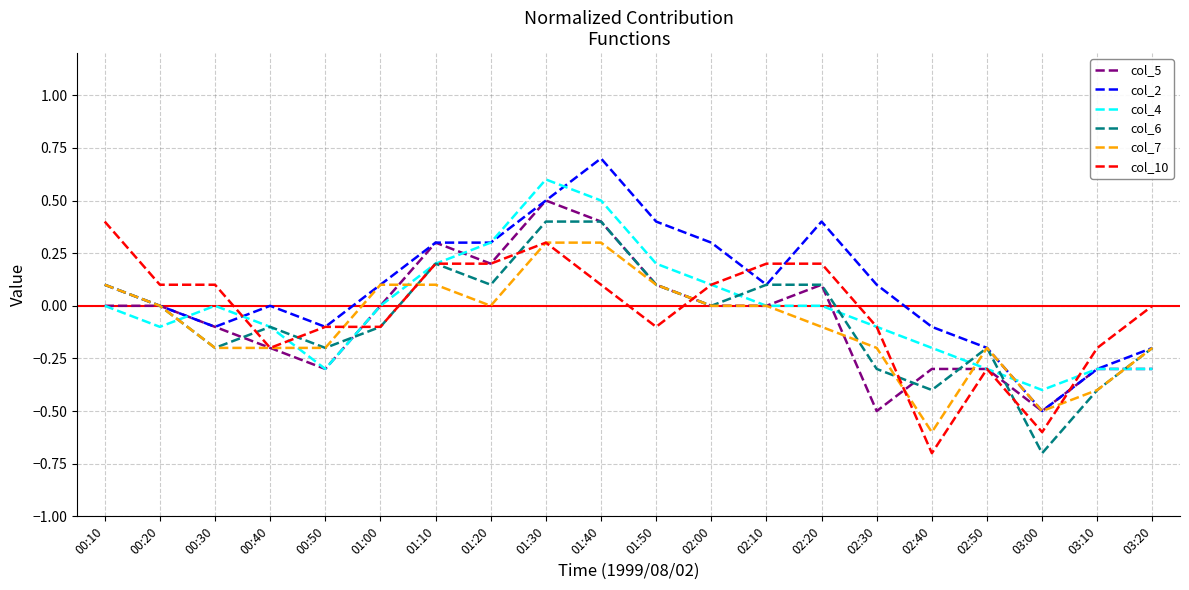

What is the difference between the col_10 values at 02:00 and 02:20?

0.1